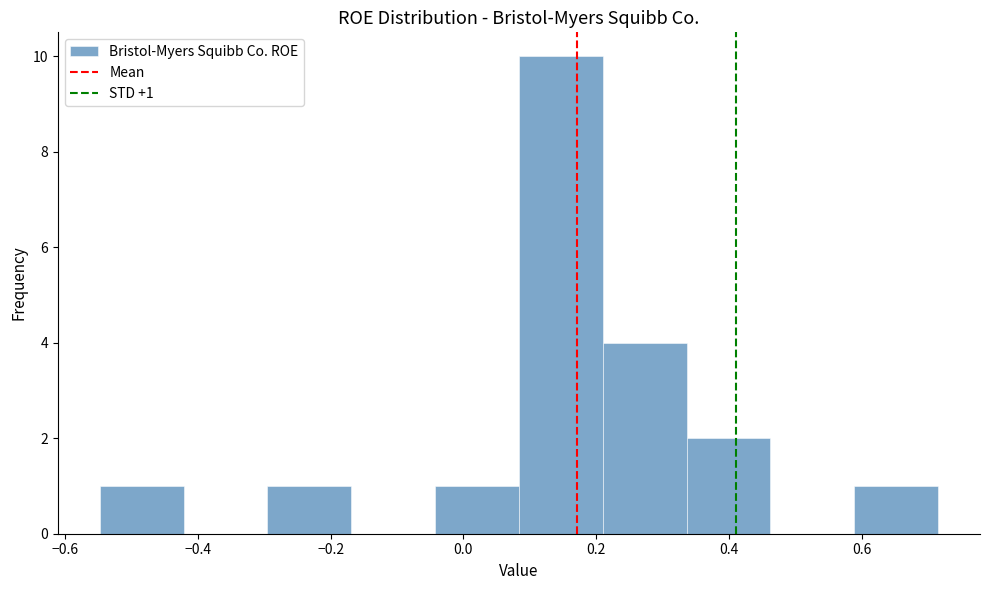

Which range on the x-axis has the tallest bar?

0.08 to 0.20